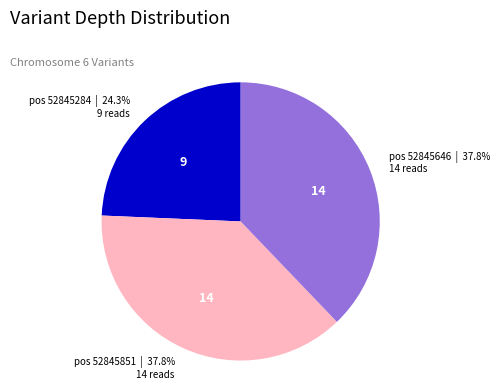

Does any single category account for the majority?

No